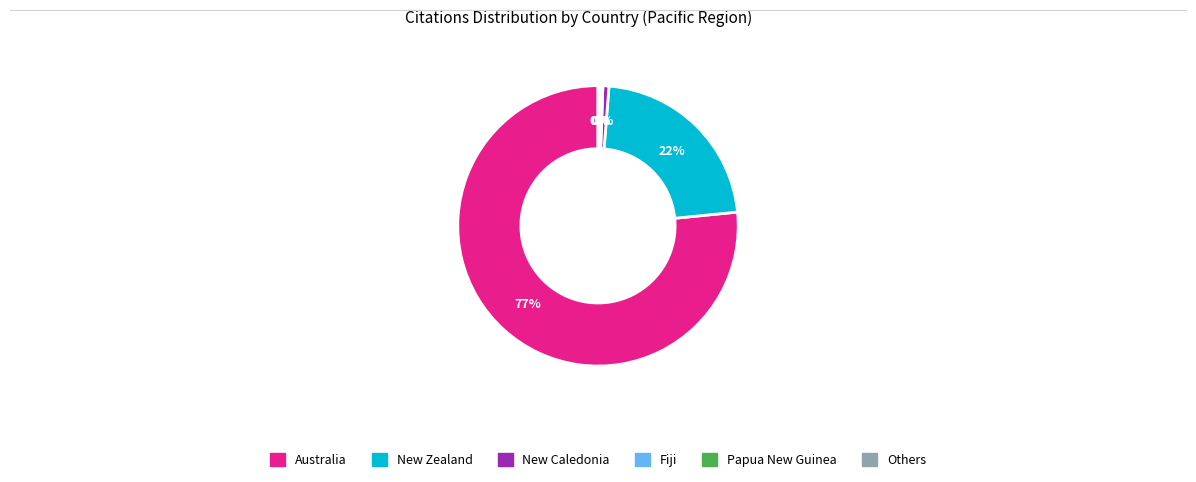

To the nearest percent, what is the average slice percentage?

17%